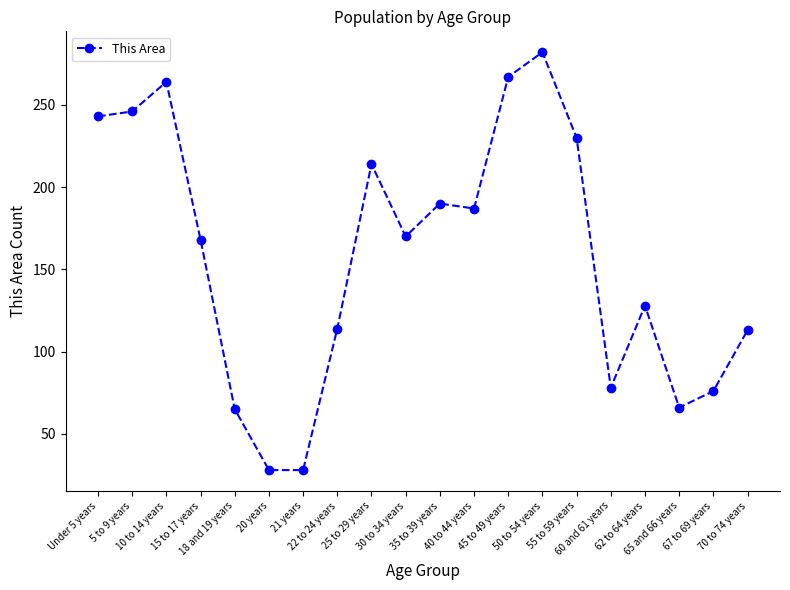

What position from the right is 25 to 29 years?

12